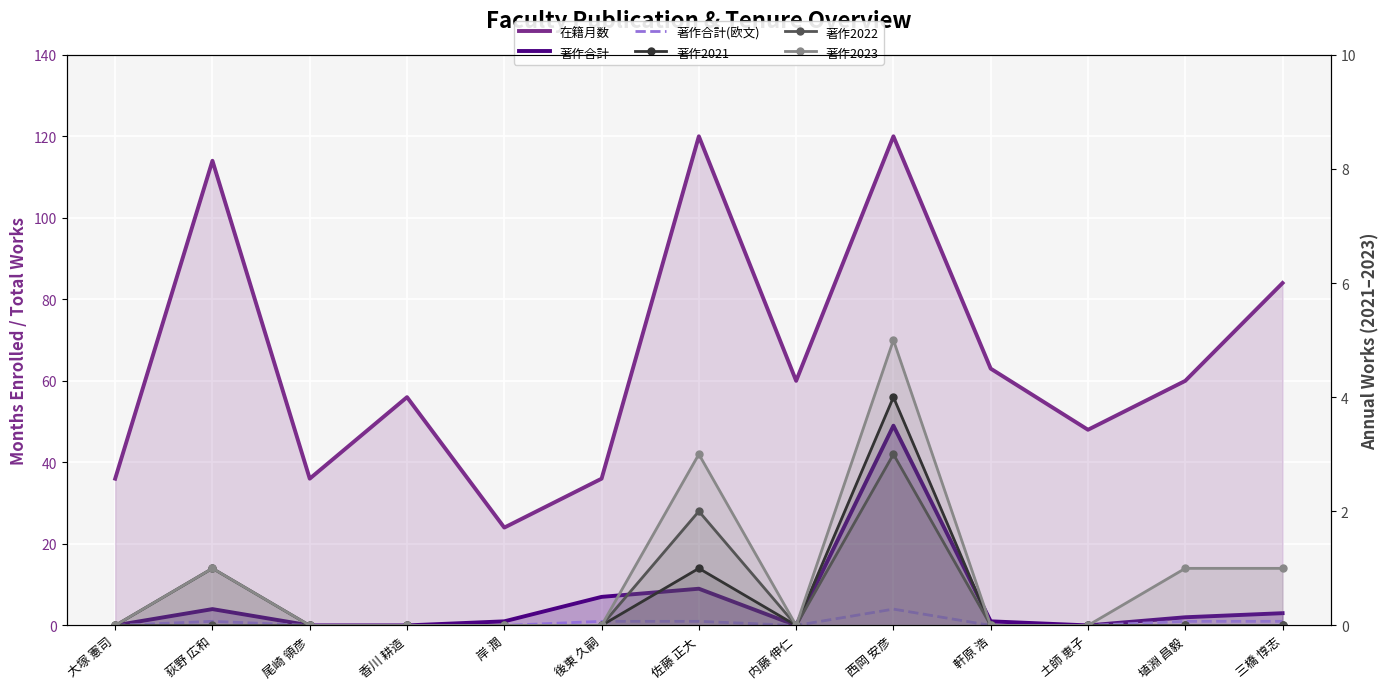

Is the value of 在籍月数 at 埴淵 昌毅 greater than the value of 著作合計 at 軒原 浩?

Yes